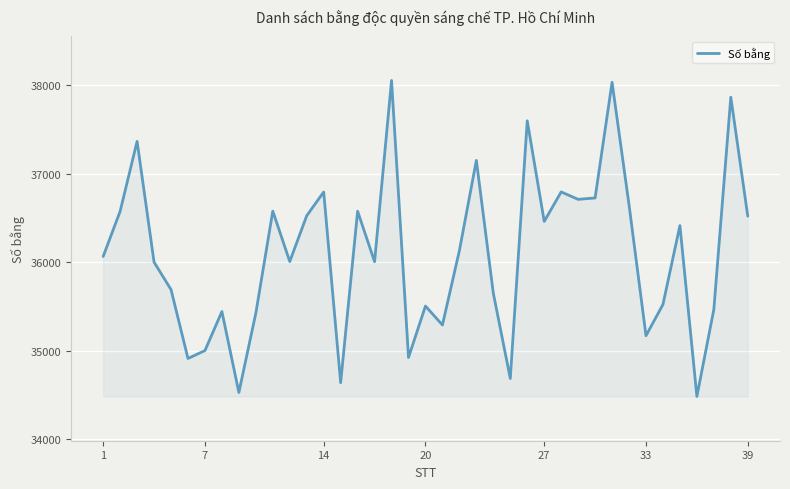

What is the difference between the maximum and minimum values?

3569